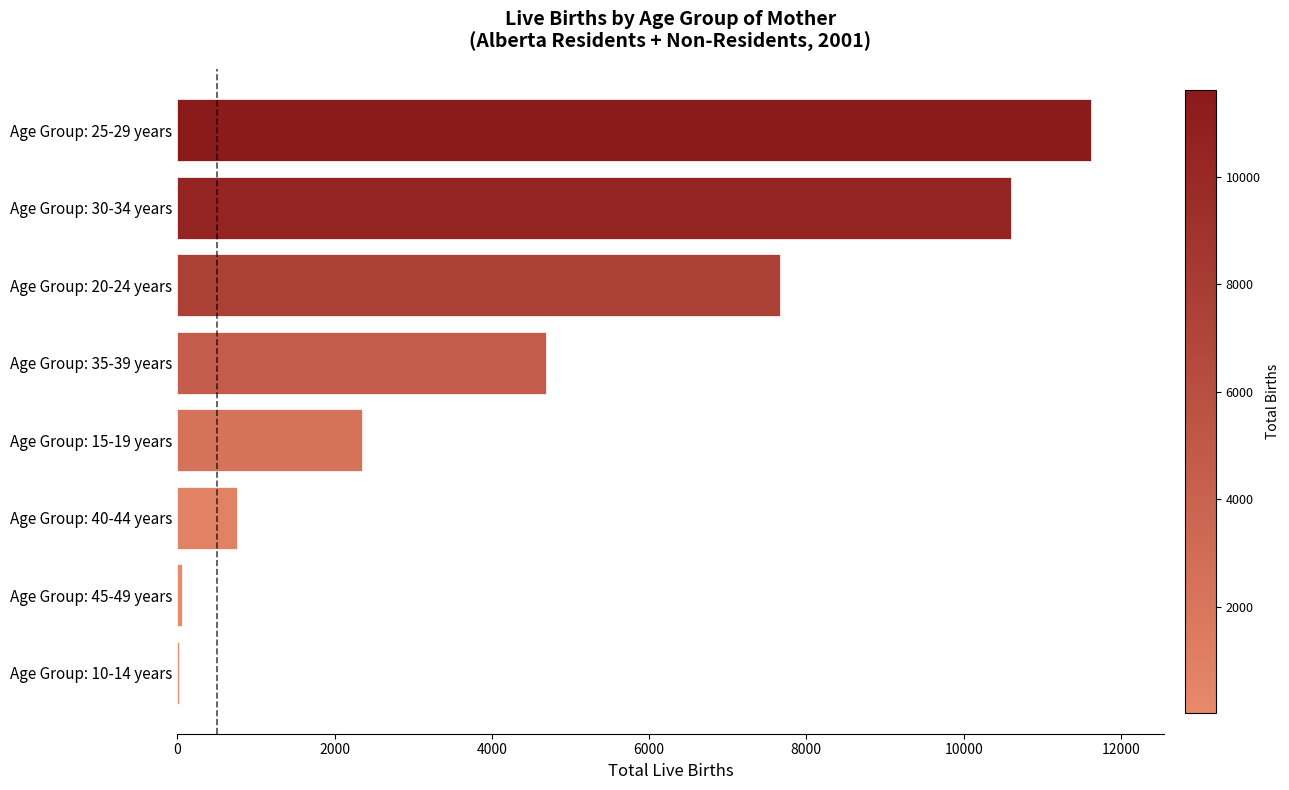

Which category has the highest value across all series?

Age Group: 25-29 years